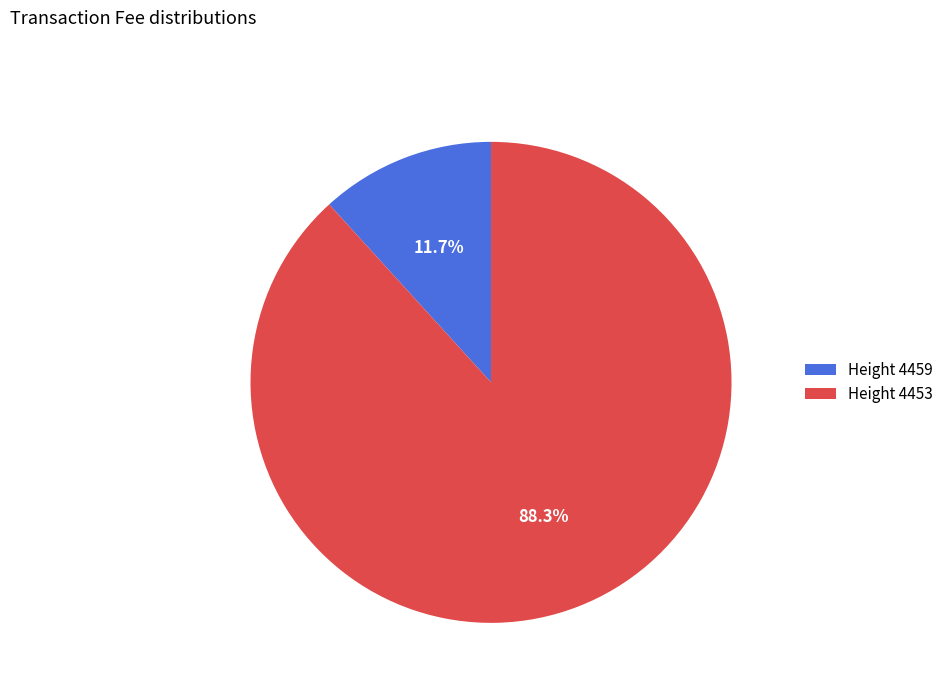

Does Height 4459 represent more than half of the total?

No